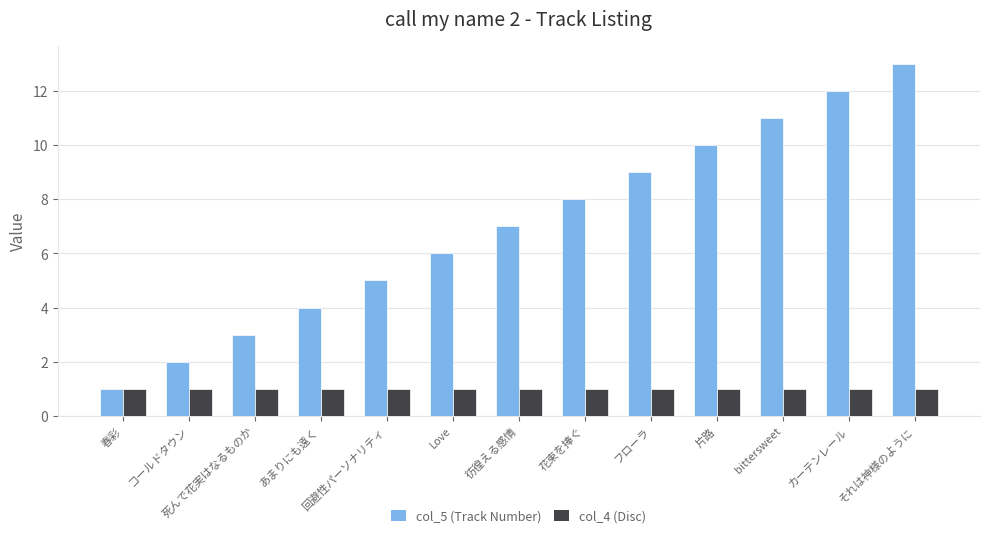

Which category has the highest value across all series?

それは神様のように